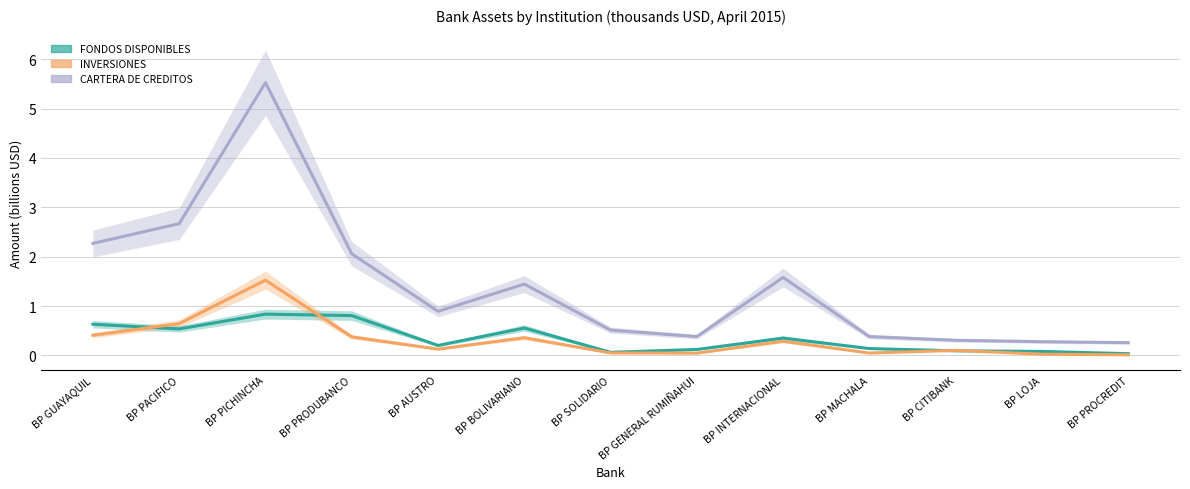

What is the difference between the highest and lowest values at BP LOJA?

0.3